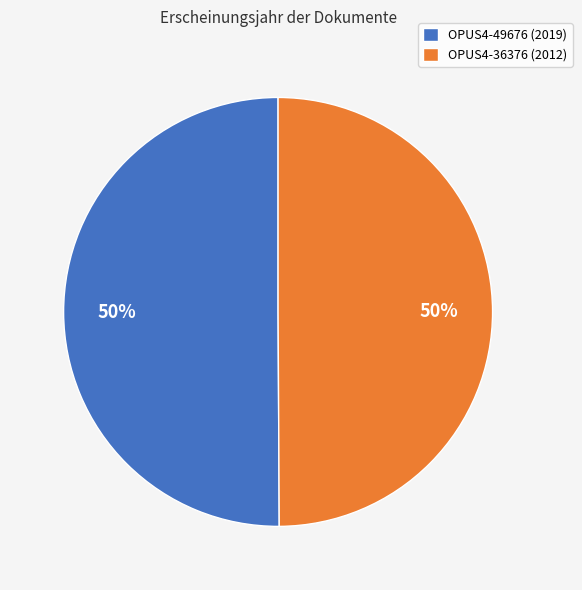

Is it true that OPUS4-49676 (2019) is 37% of the pie?

False